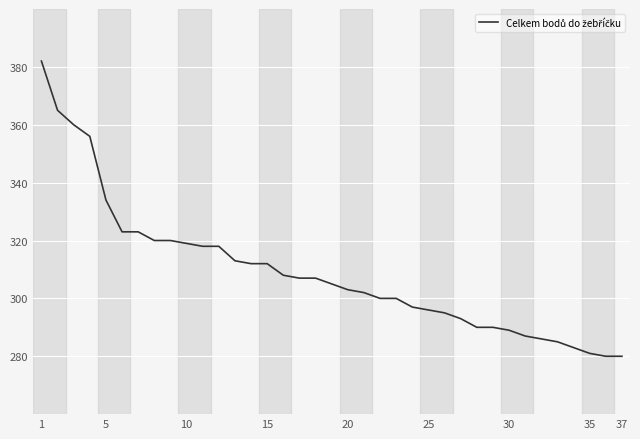

What is the difference between the maximum and minimum values?

102